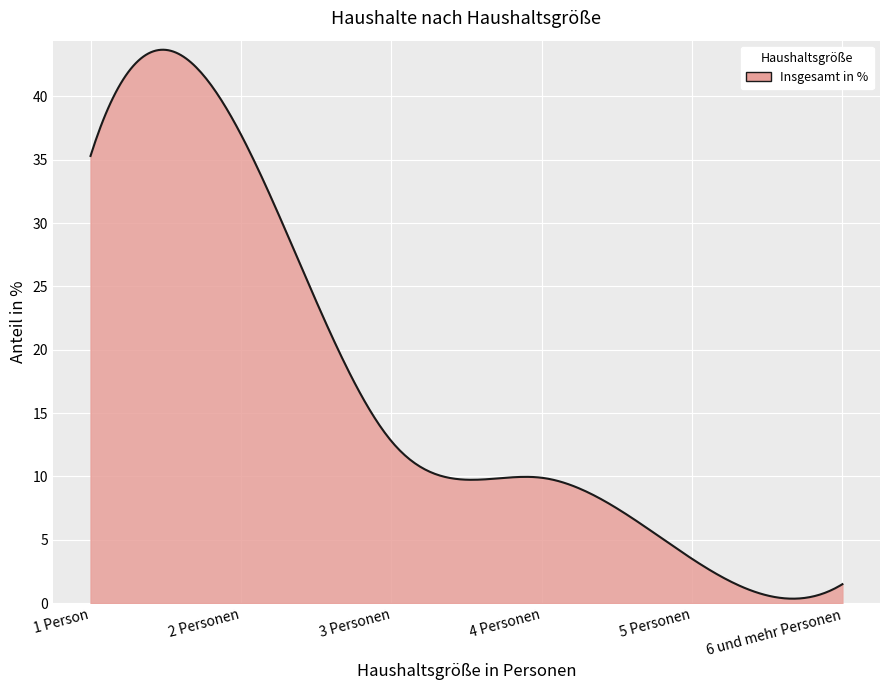

What is the greatest value displayed?

43.7